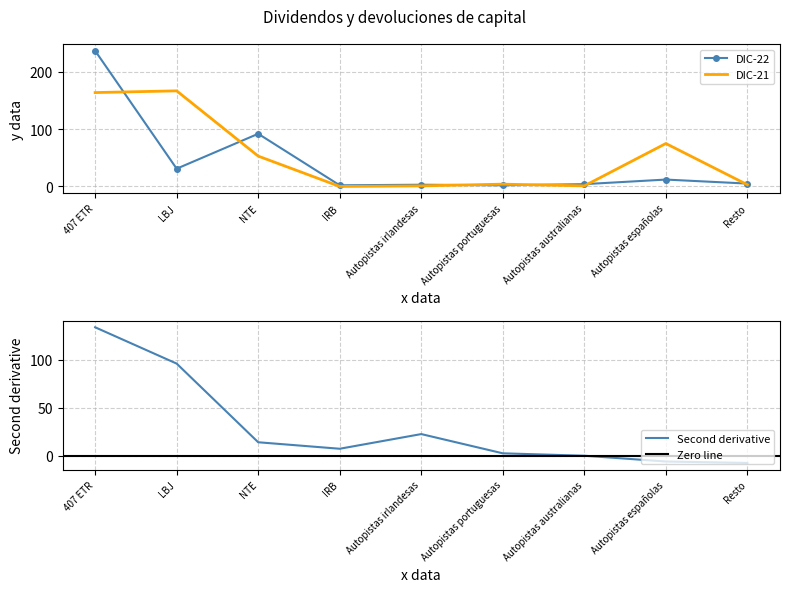

The value of DIC-21 at IRB is 91. True or false?

False